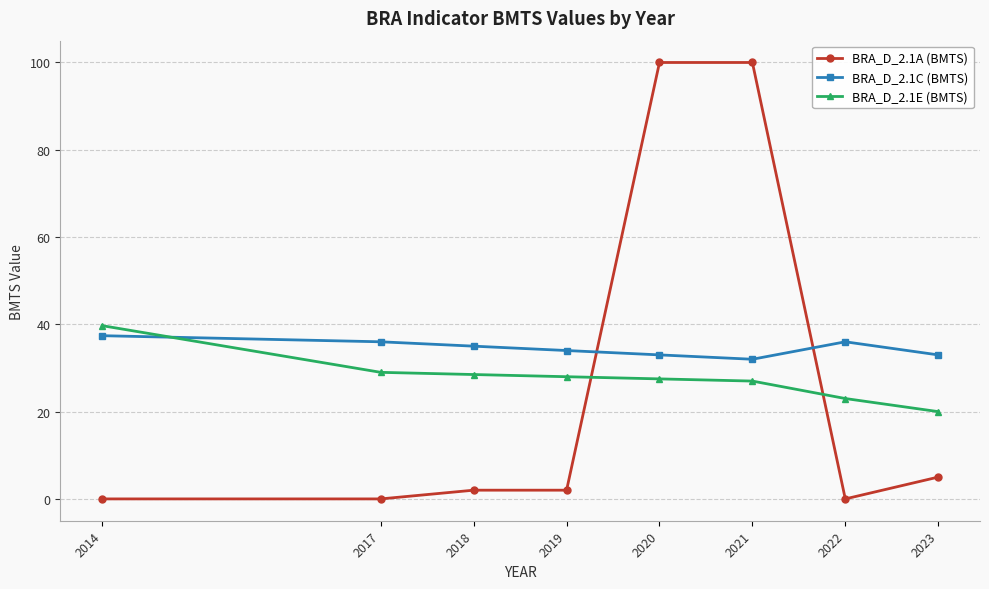

The BRA_D_2.1E (BMTS) series shows 27.0 at 2021. True or false?

True